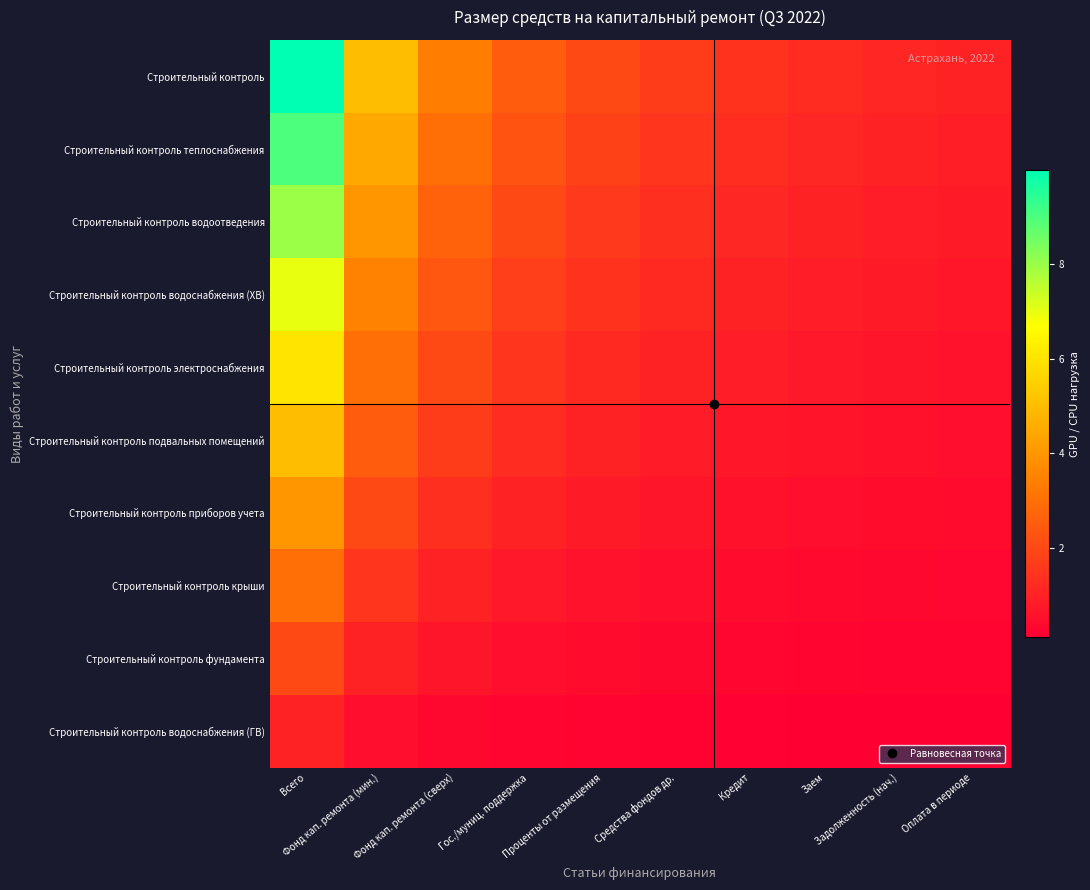

At how many categories does at least one series exceed 1?

9